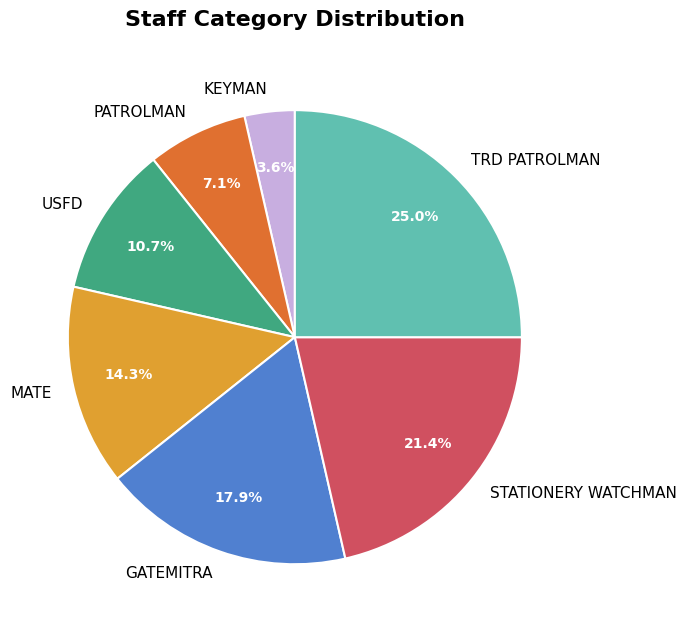

What is the largest slice in the pie chart?

TRD PATROLMAN